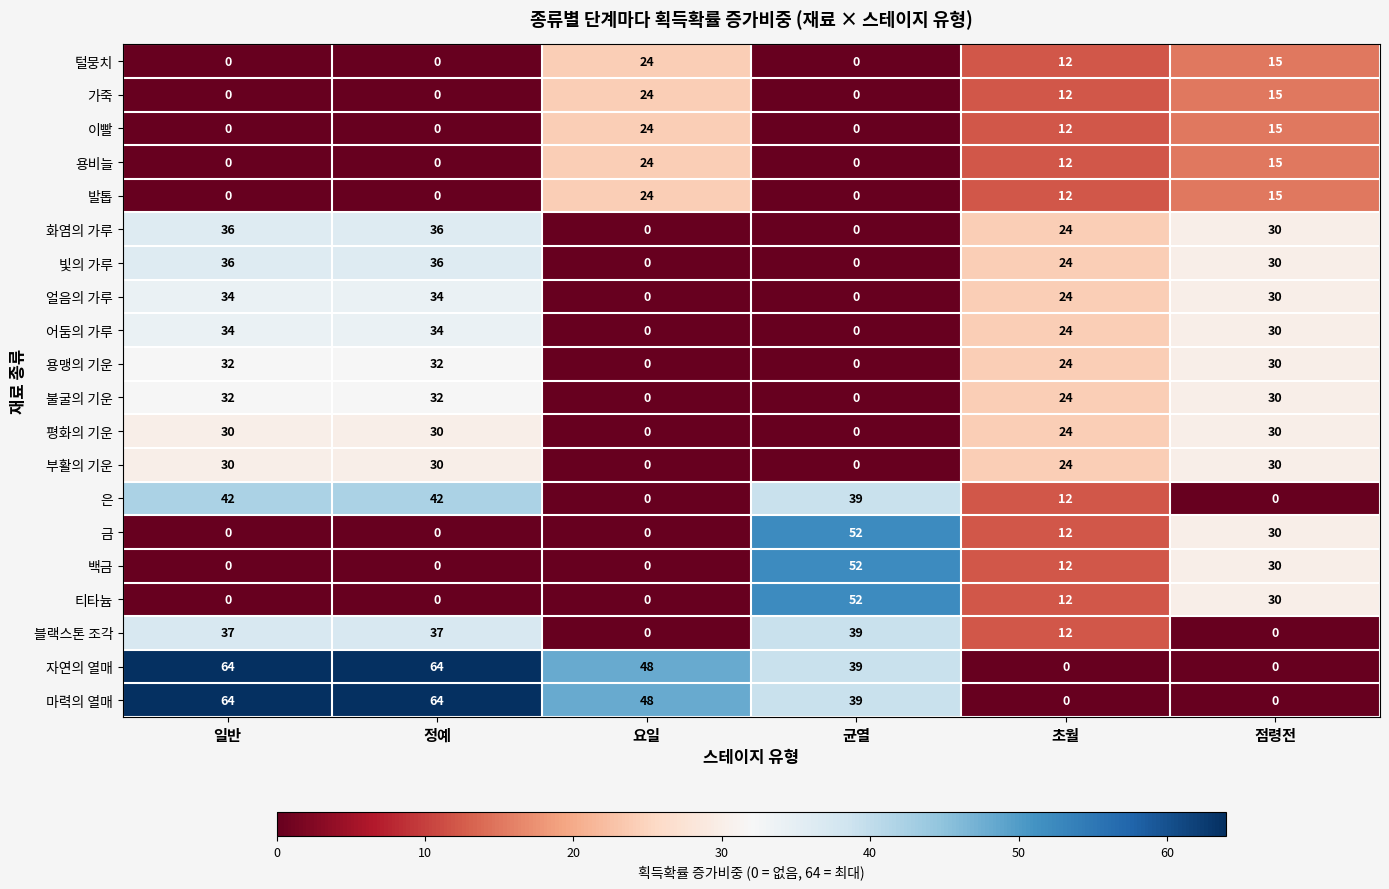

How many distinct data groups are displayed?

20